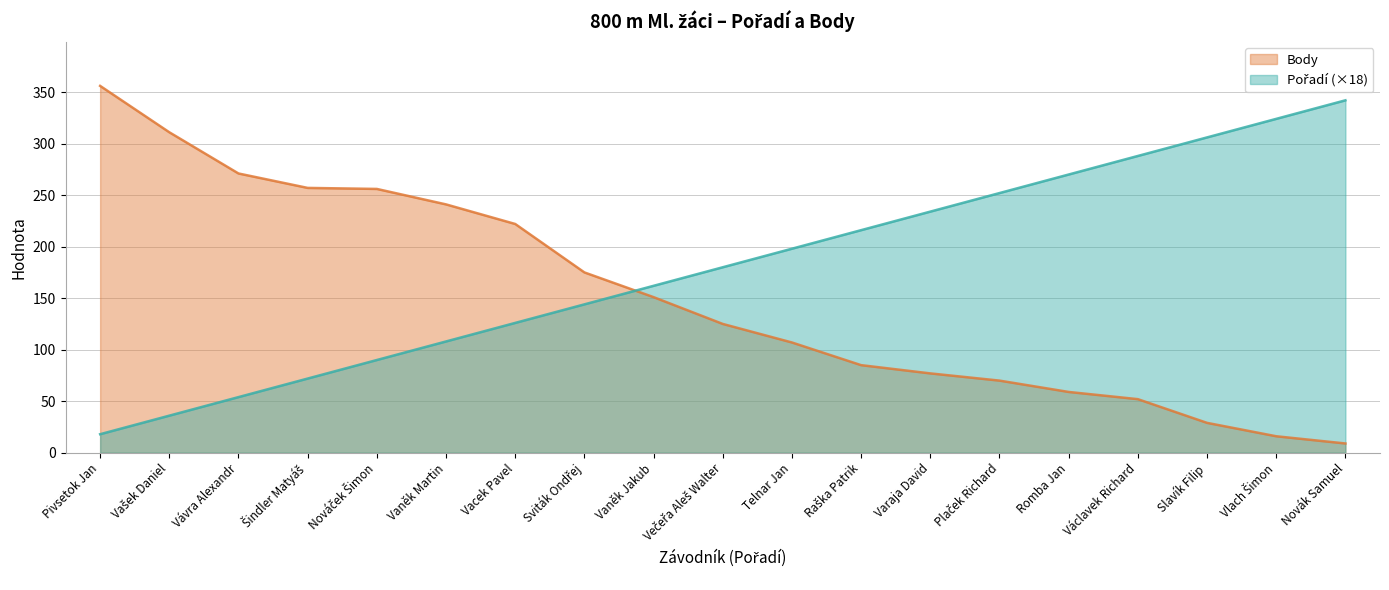

Reading right to left, extract all data points from this chart.

Pořadí: 342	324	306	288	270	252	234	216	198	180	162	144	126	108	90	72	54	36	18
Body: 9	16	29	52	59	70	77	85	107	125	151	175	222	241	256	257	271	311	356